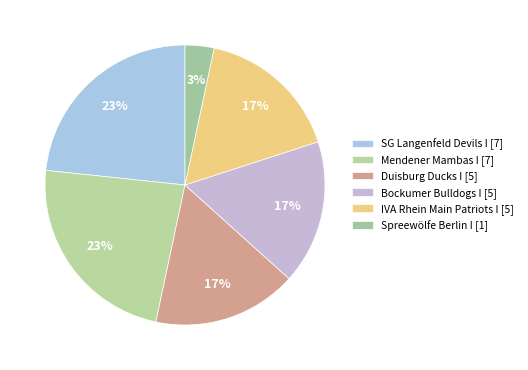

Which category has the biggest portion of the pie?

SG Langenfeld Devils I